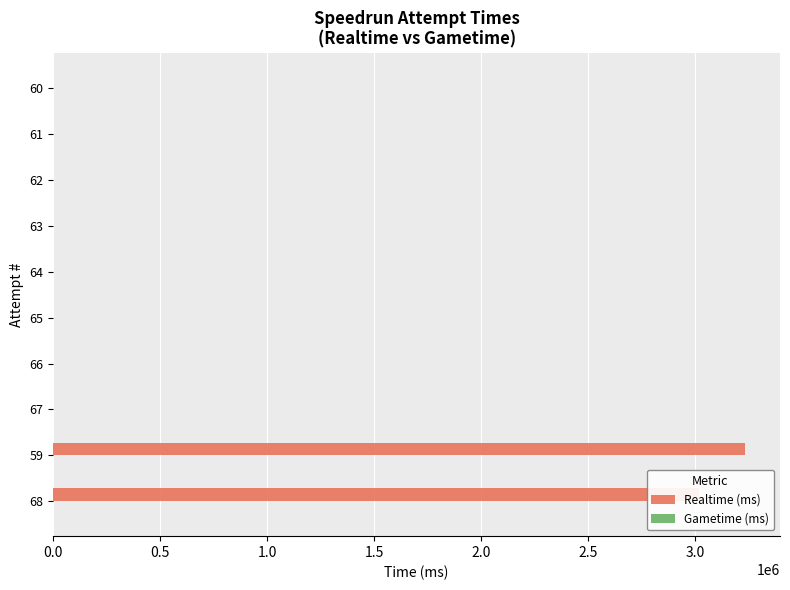

Count the number of data series in this chart.

1